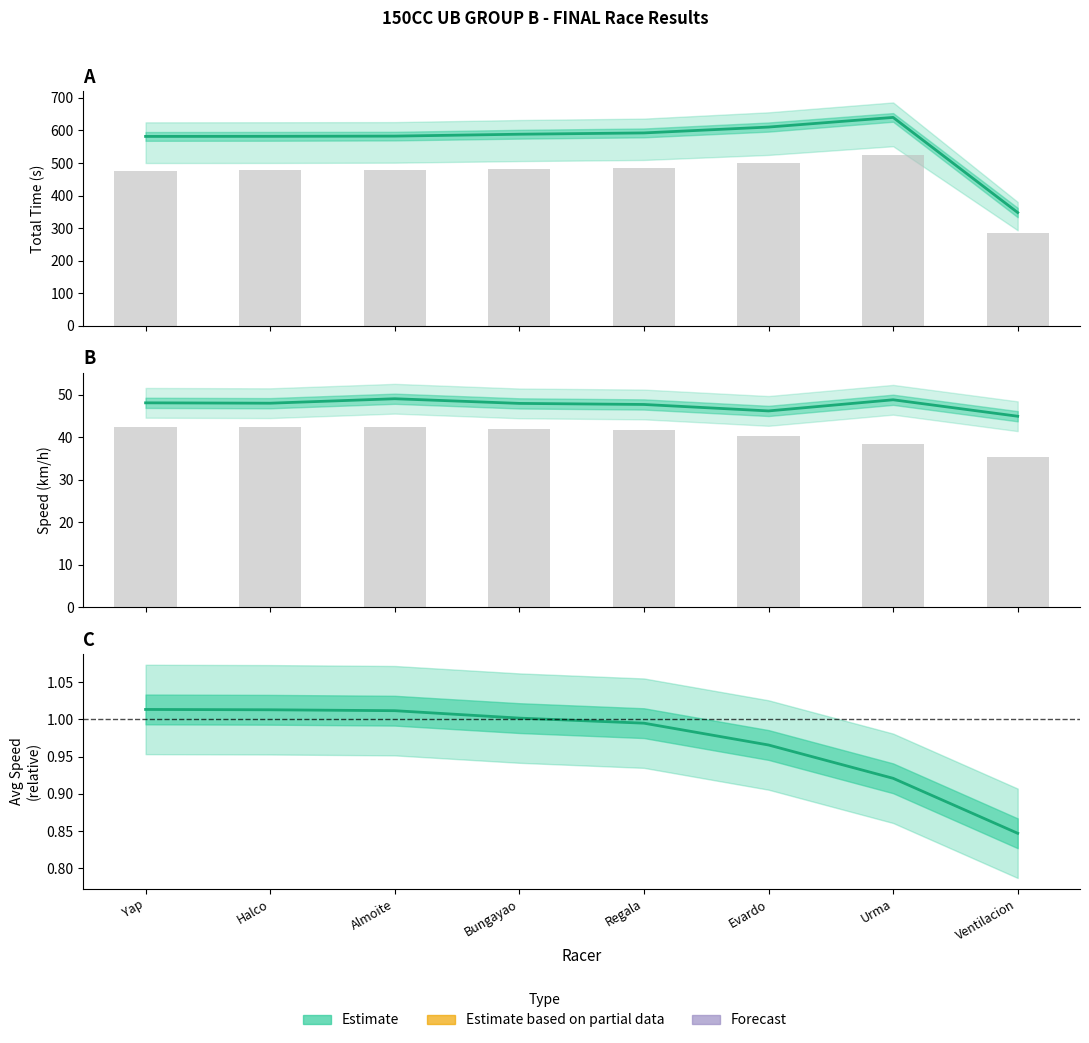

What is the approximate value of Total Time at Evardo?

610.1